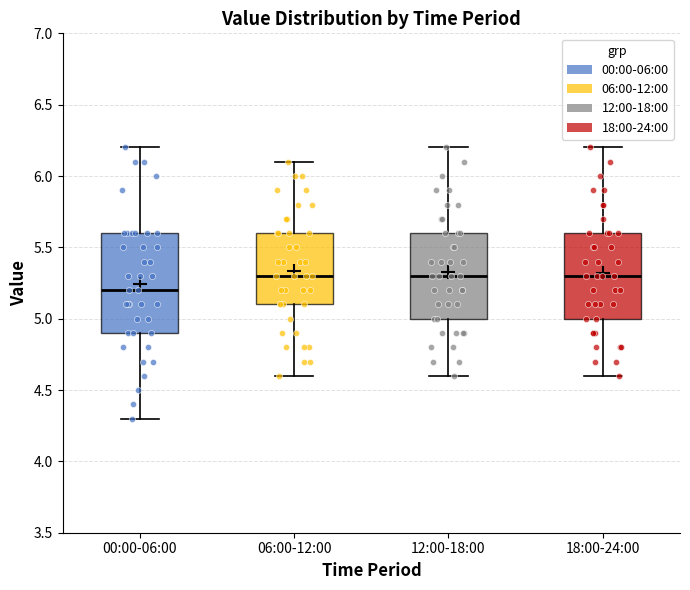

Which box is the tallest, from its lower edge to its upper edge?

00:00-06:00